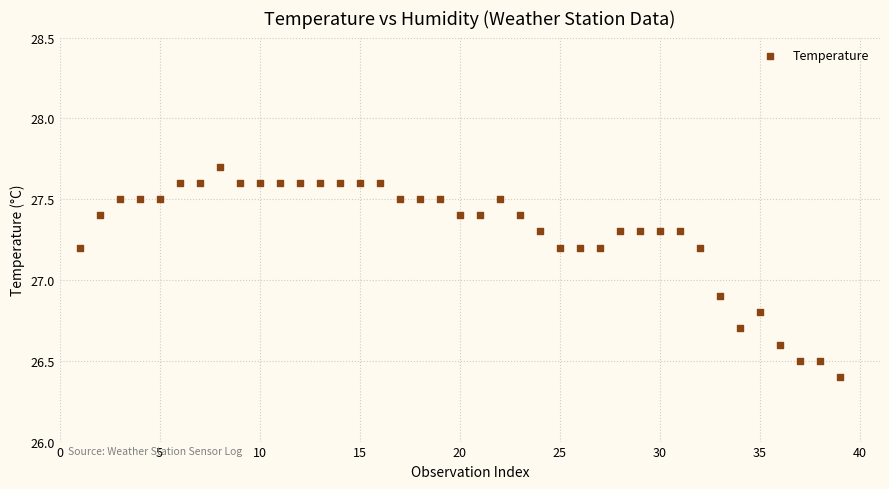

What Y value in the scatter plot is closest to 27?

26.9